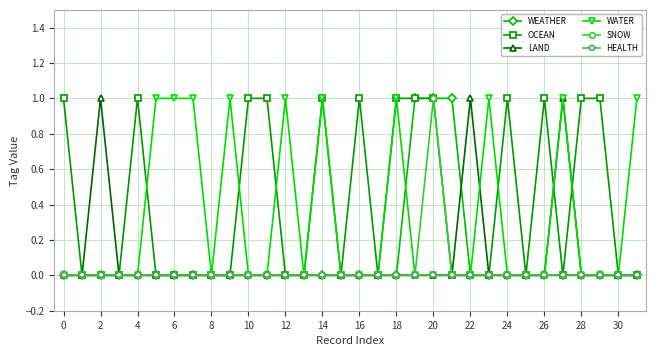

How many lines are shown in the chart?

6